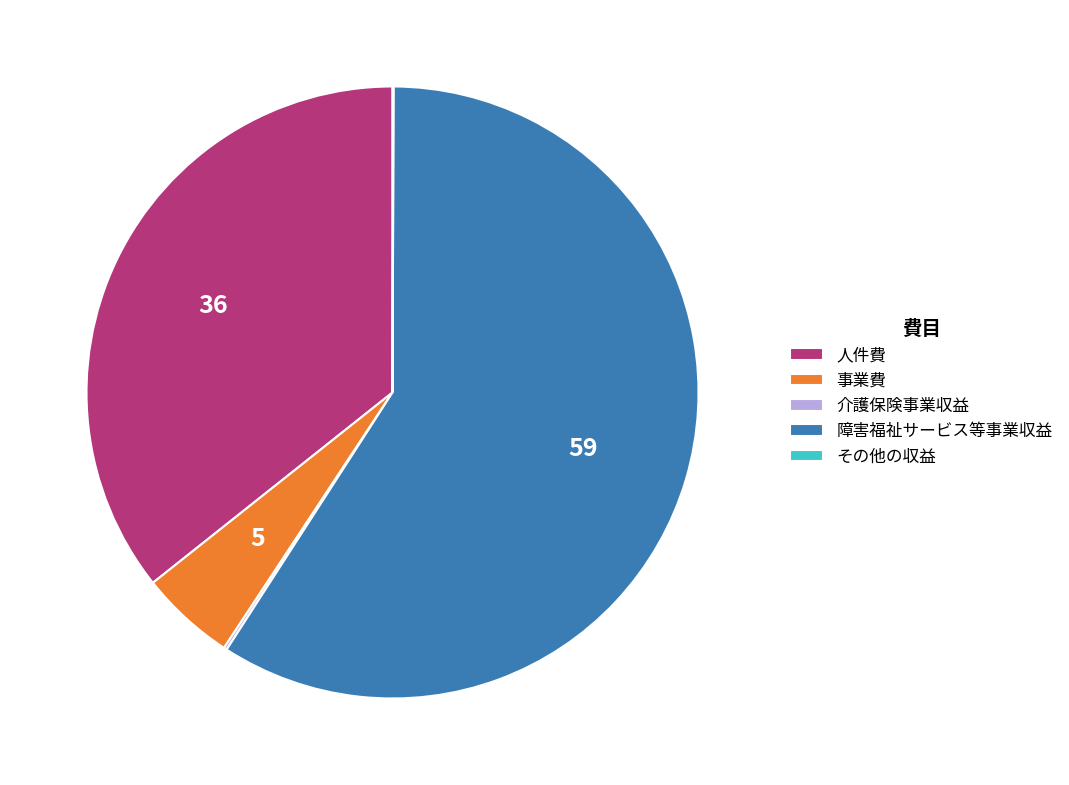

Is it true that 障害福祉サービス等事業収益 is 64% of the pie?

False